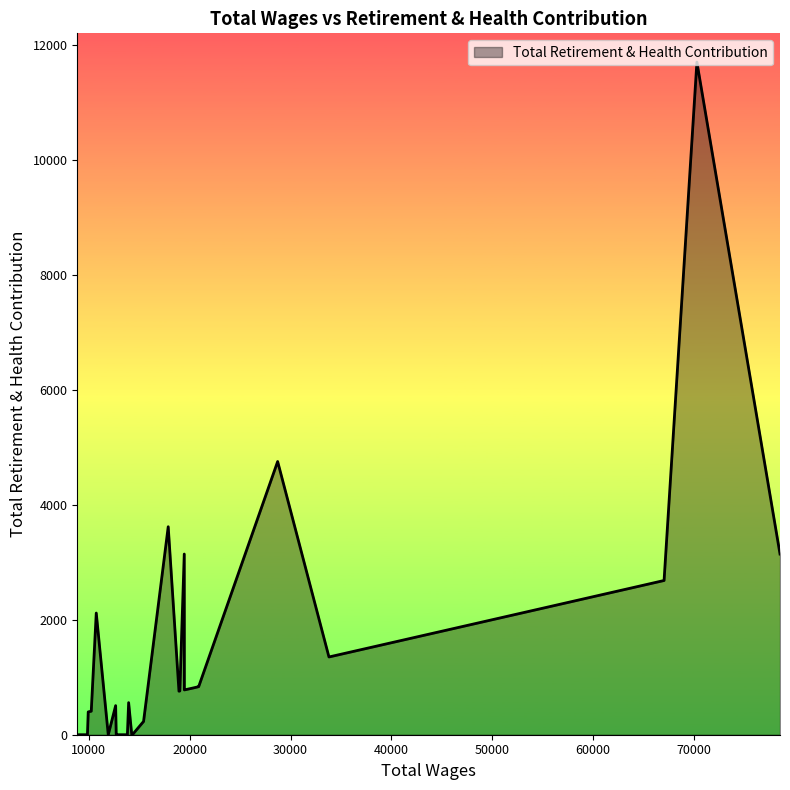

What is the greatest value displayed?

11697